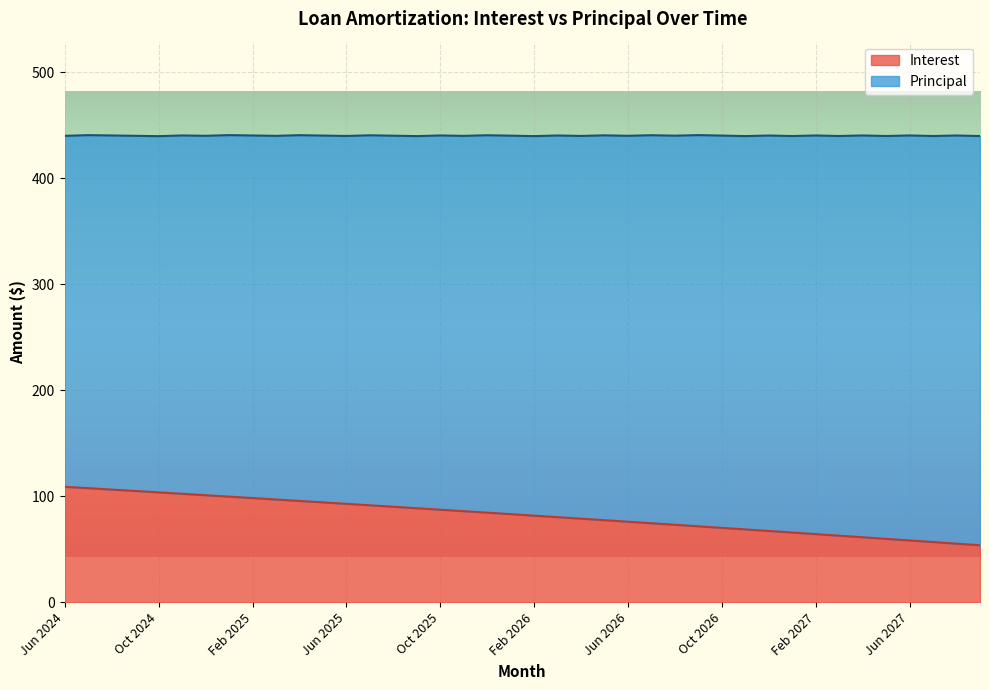

What is the maximum value shown in the chart?

109.0